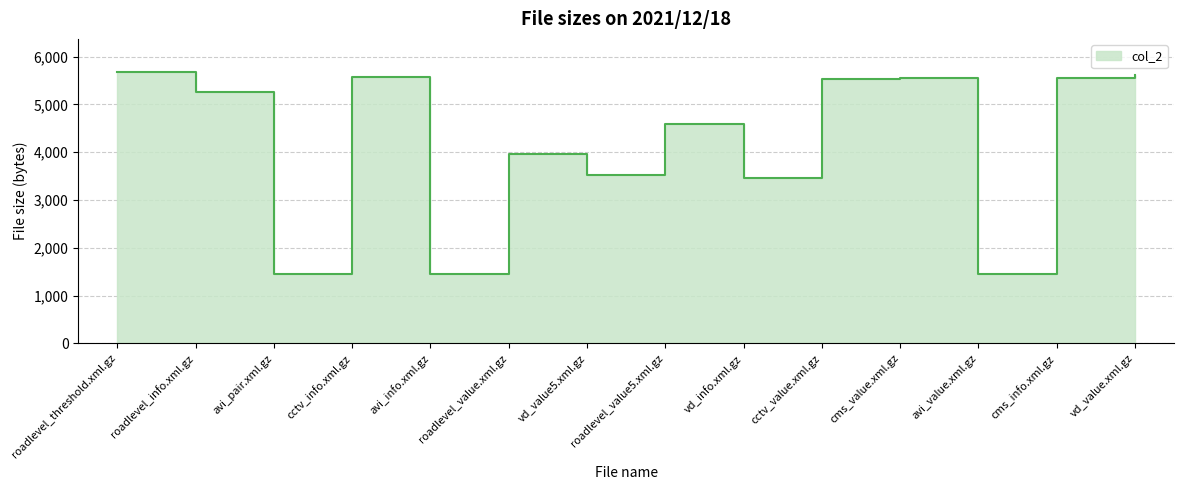

How many interior local valleys (lower than both neighbors) does the data have?

5